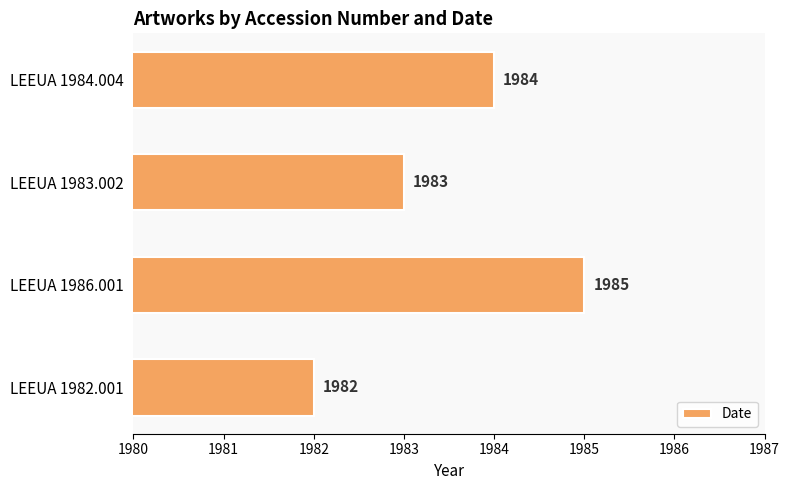

Is it true that the value at LEEUA 1986.001 is 2739?

False